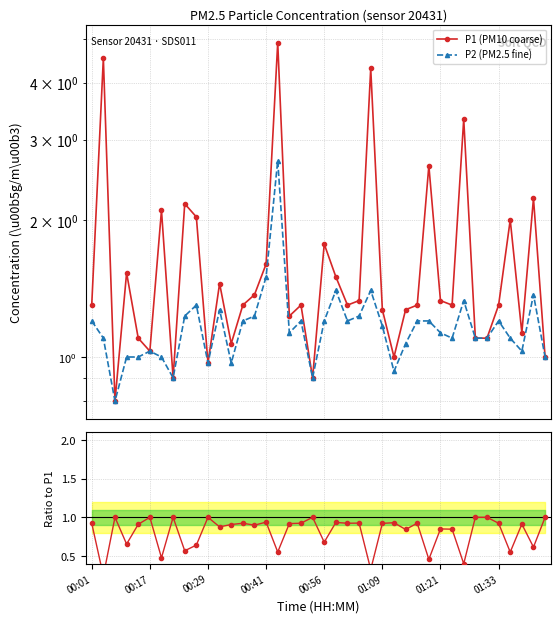

The value of P2 (PM2.5 fine) at 21 is 1.4. True or false?

True